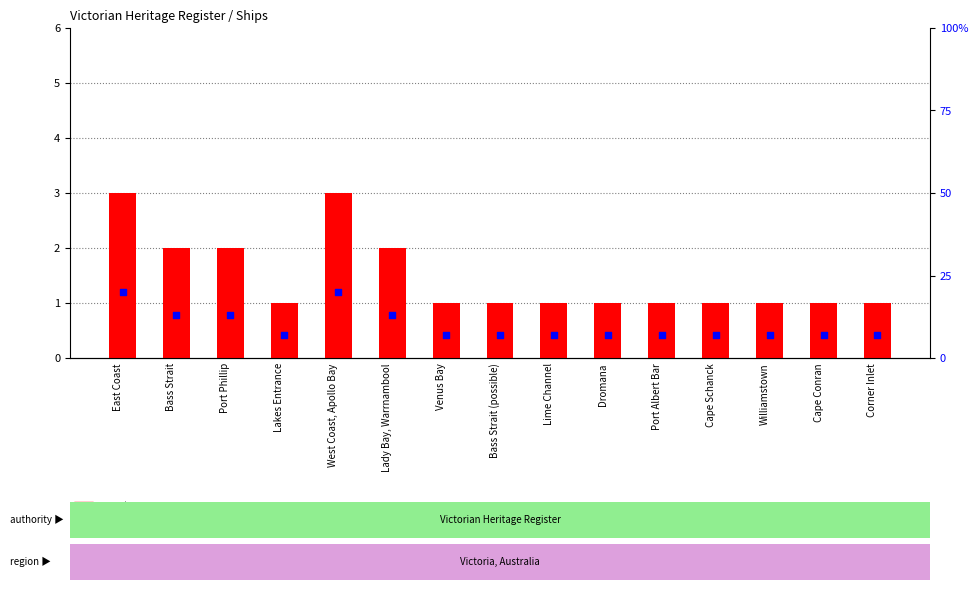

Is the value of count at West Coast, Apollo Bay greater than the value of percentile rank within the sample at Bass Strait?

No